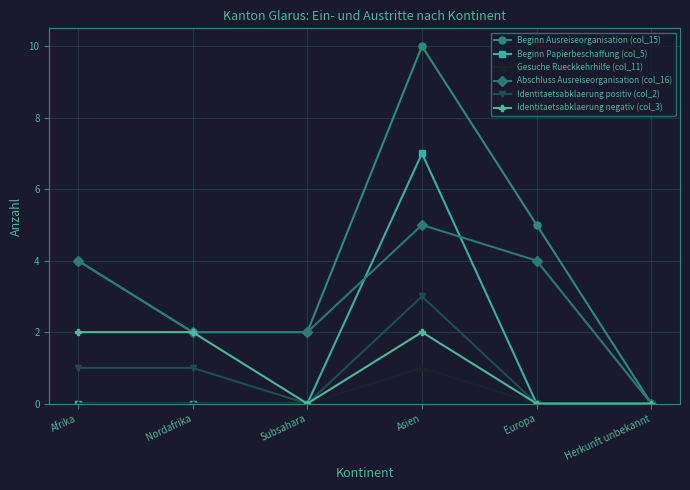

How many Identitaetsabklaerung negativ (col_3) values are between 0 and 2?

6